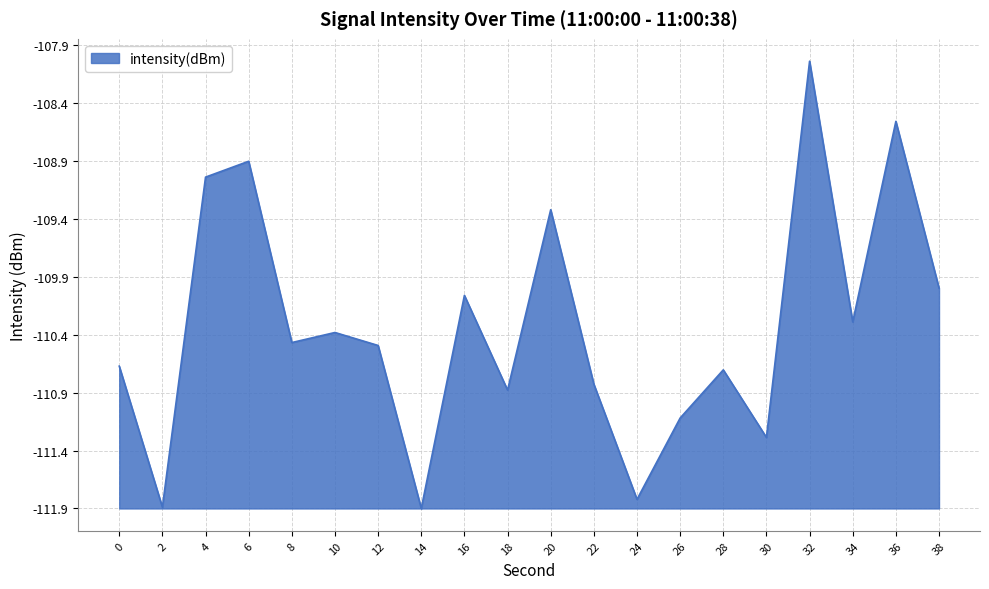

Does the chart have visible grid lines?

Yes